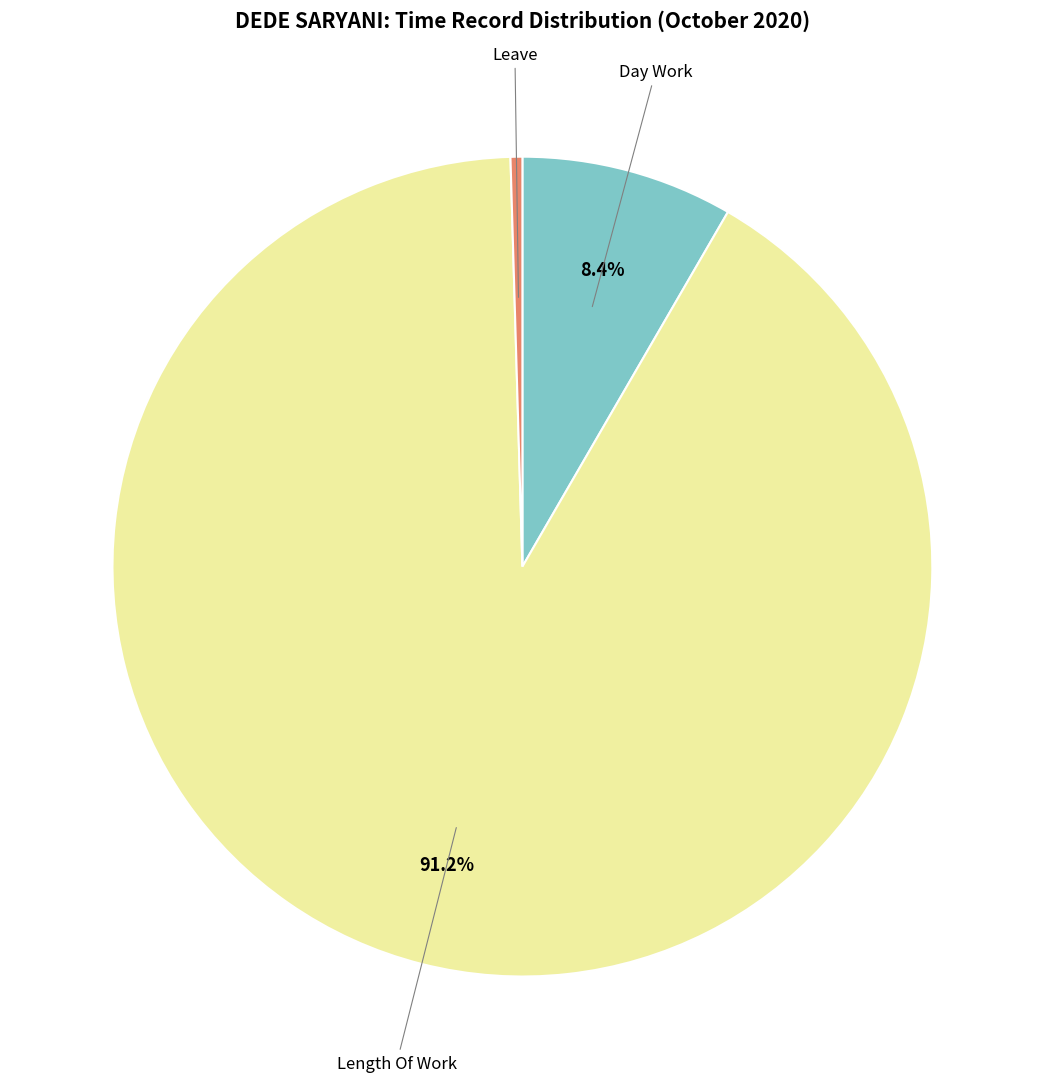

Does any single category account for the majority?

Yes